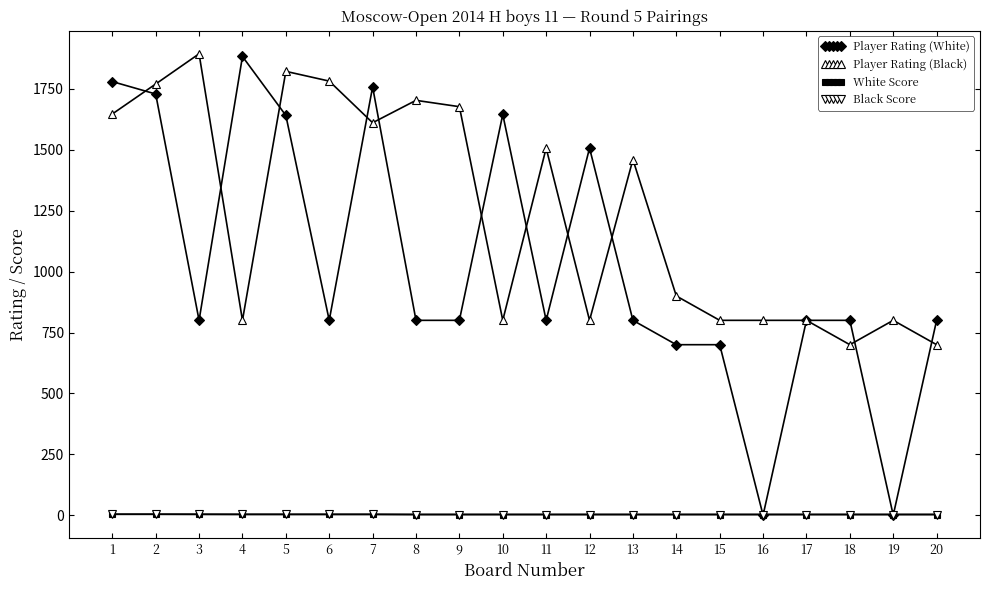

True or false: White Score and Player Rating (Black) cross at least once.

False